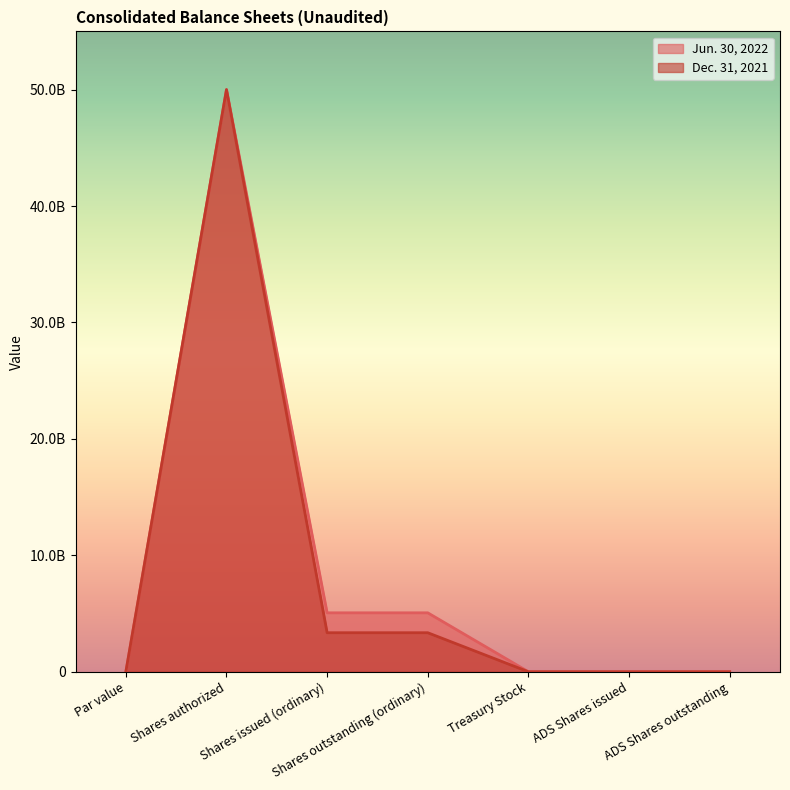

The value of Jun. 30, 2022 at Par value is 0. True or false?

True